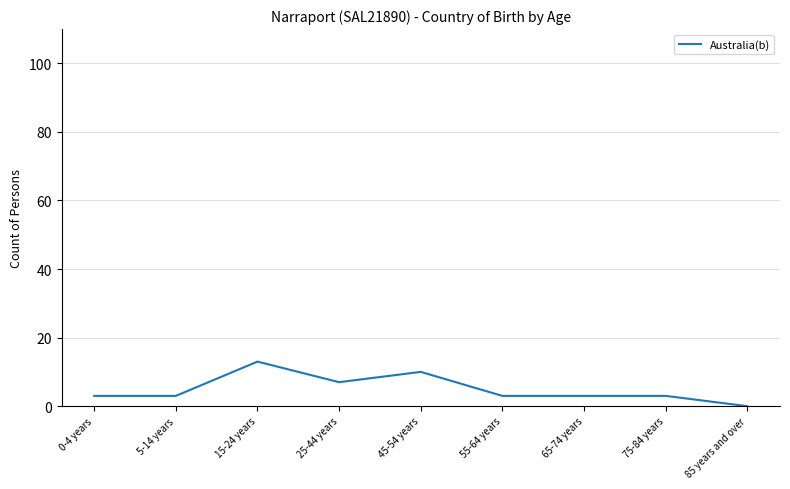

Where is the first local maximum?

15-24 years